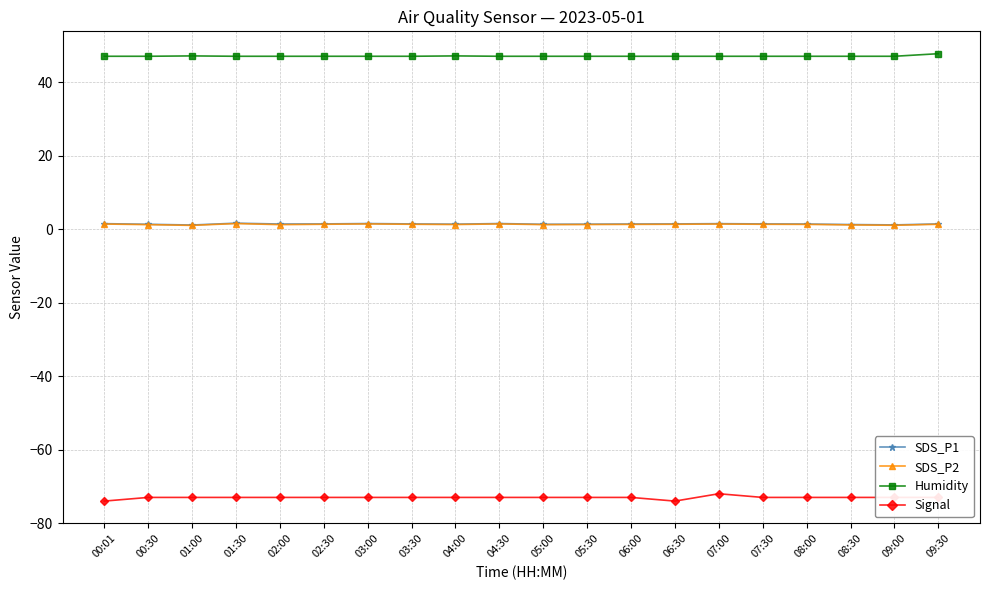

At how many categories does at least one series exceed 12?

20